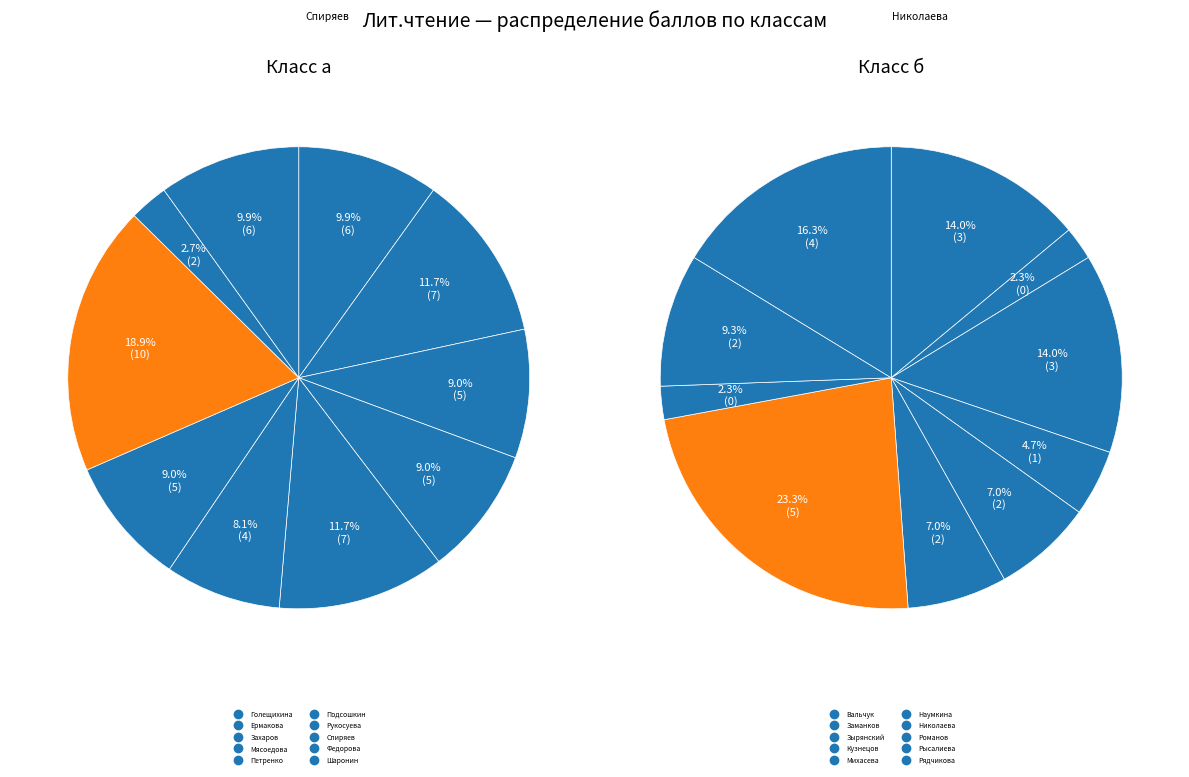

Rank the series by their average value, from lowest to highest.

б, а